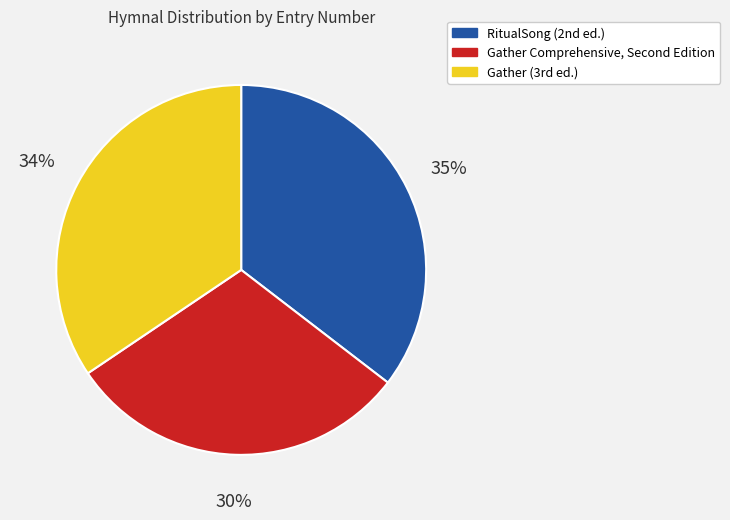

Rank the categories by value from highest to lowest.

RitualSong (2nd ed.), Gather (3rd ed.), Gather Comprehensive, Second Edition